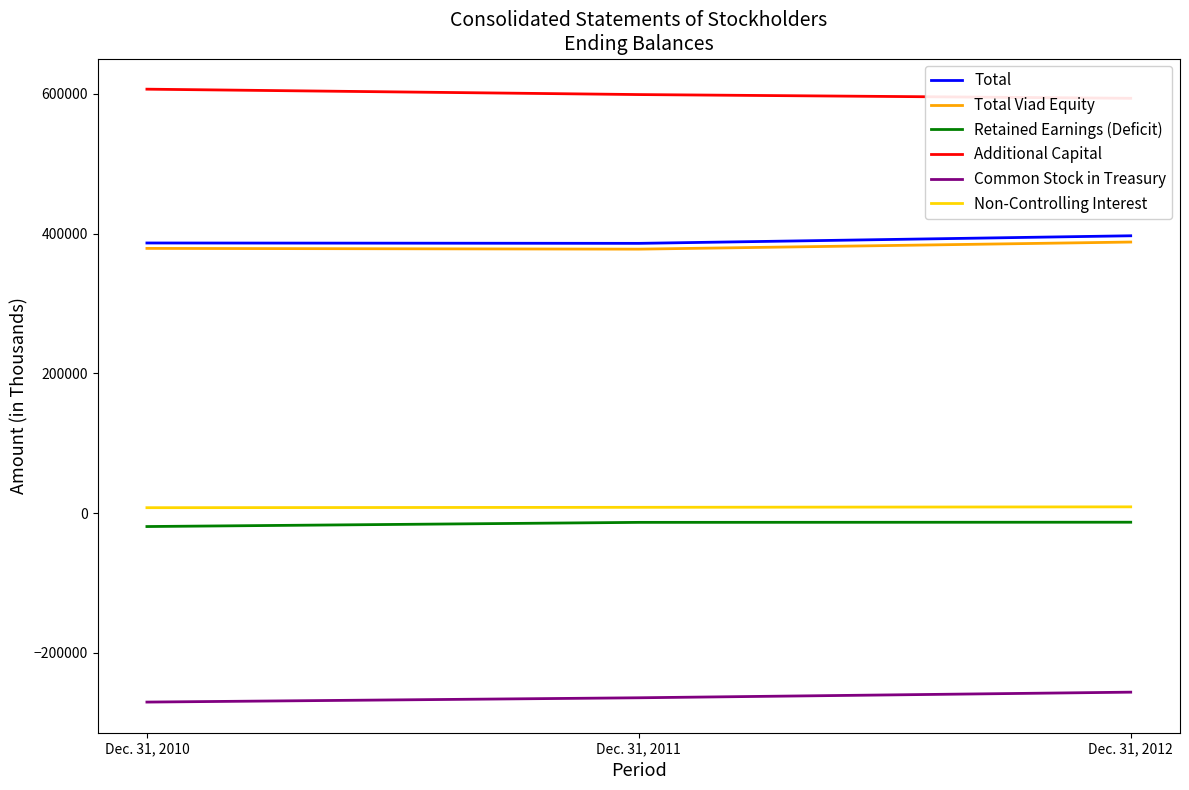

Is the value of Additional Capital at Dec. 31, 2012 greater than the value of Total at Dec. 31, 2012?

Yes